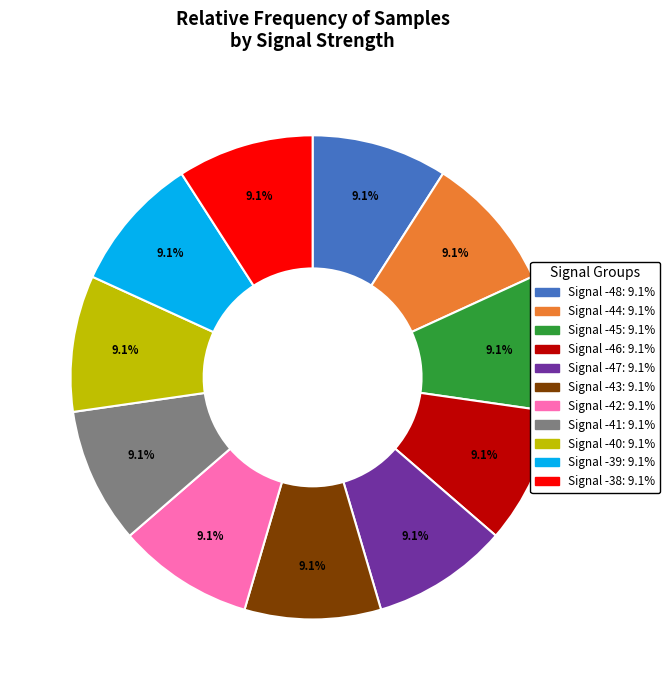

Is there a majority slice in this chart?

No